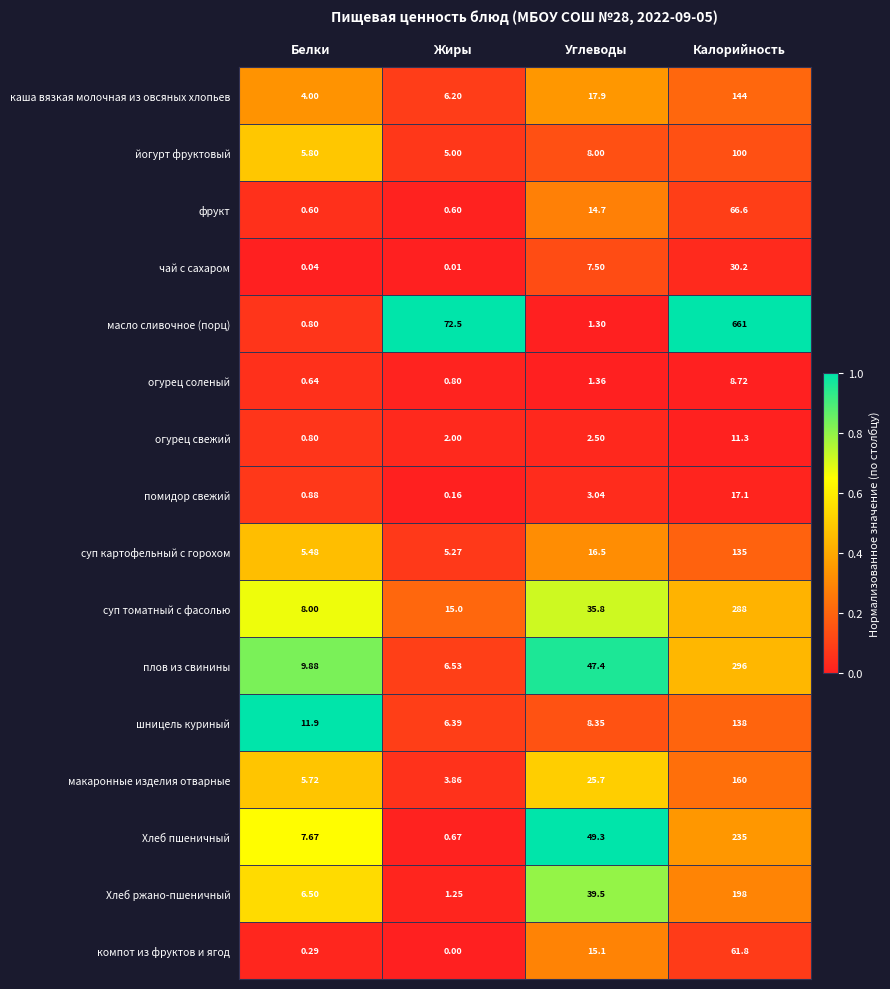

Which category has the lowest value in the масло сливочное (порц) series?

Белки